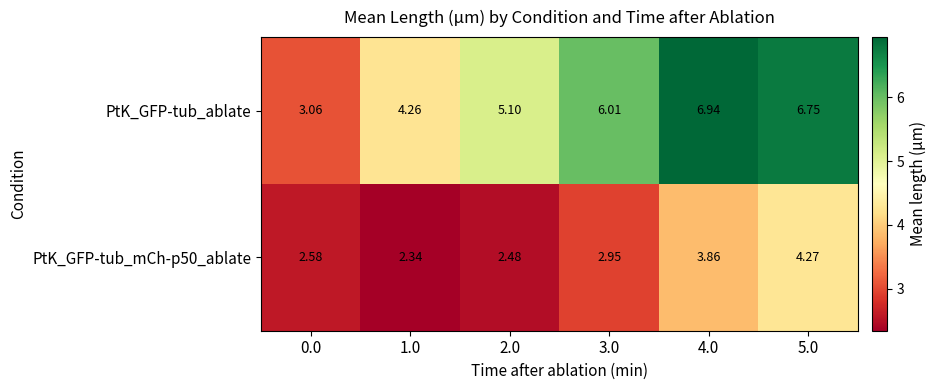

Between 0.0 and 4.0, which series saw the biggest shift?

PtK_GFP-tub_ablate